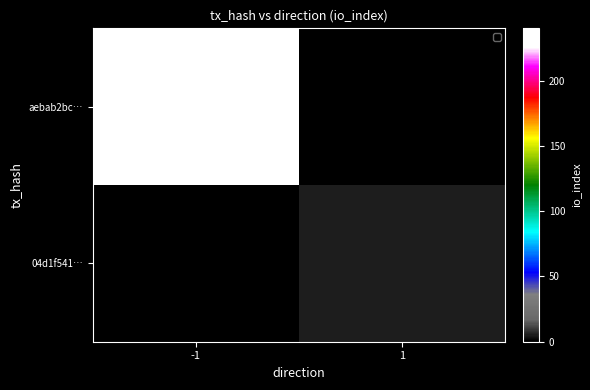

Reading left to right, transcribe all the data shown in this chart.

aebab2bc…: -1=240	1=0
04d1f541…: -1=0	1=5